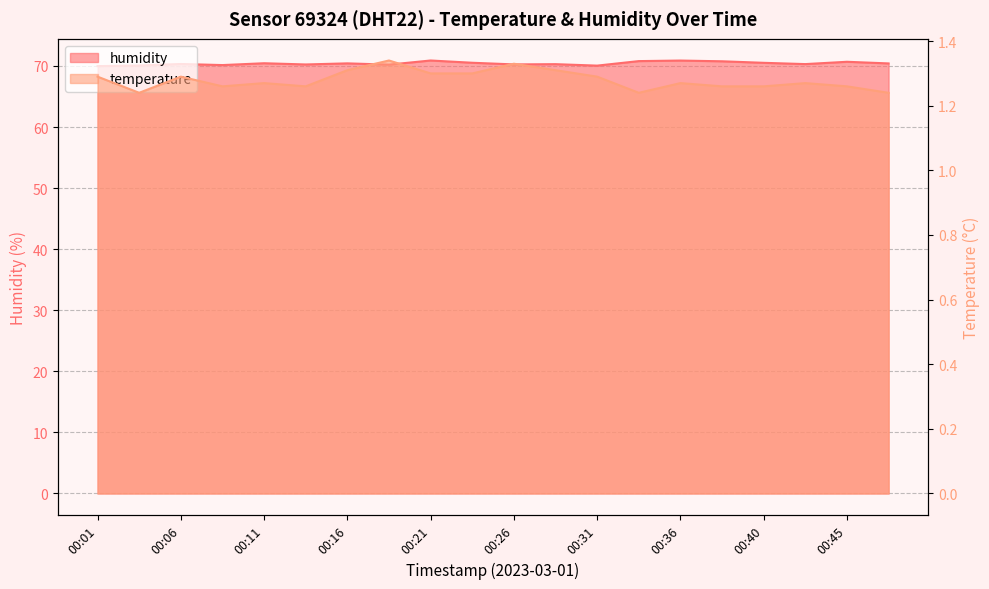

Which series has the largest total across all categories?

humidity